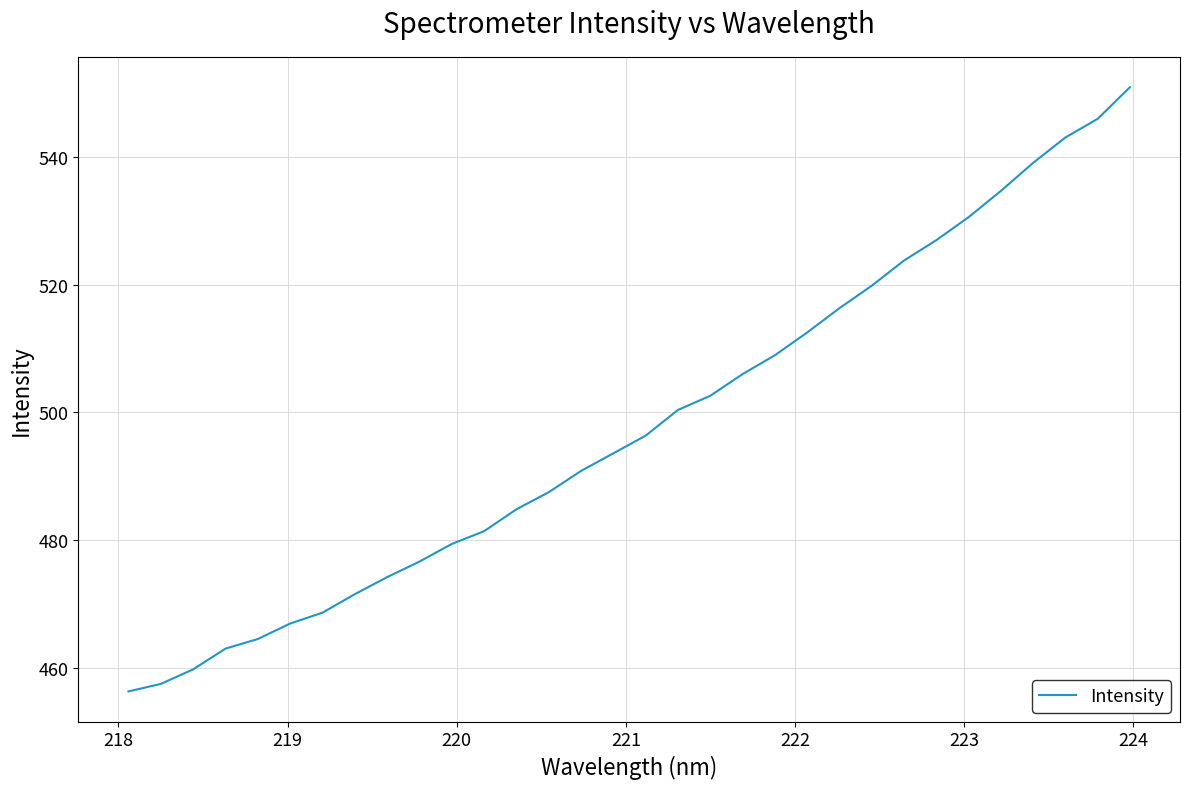

How many lines are shown in the chart?

1